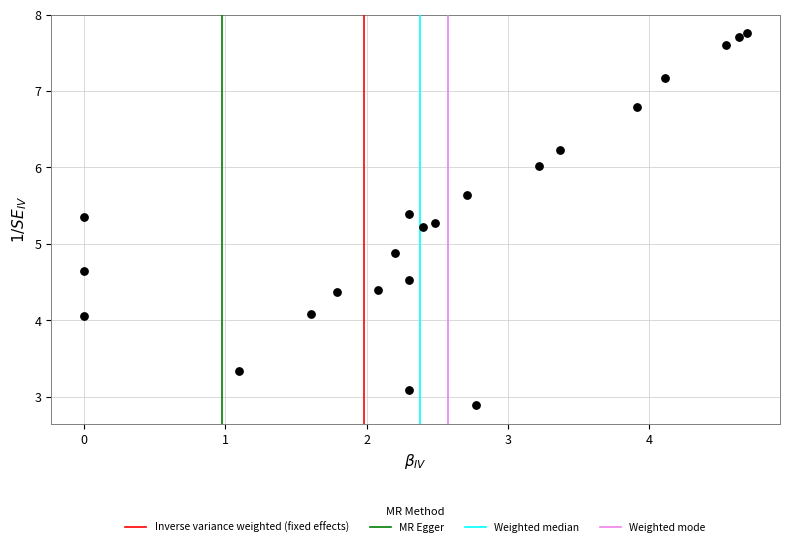

What is the range of Y values (max minus min)?

4.9